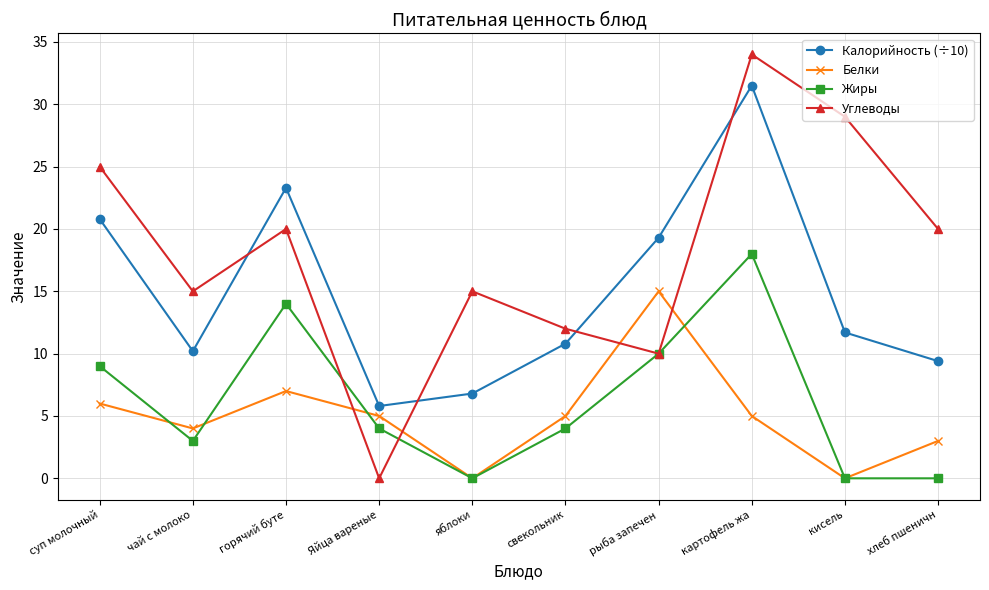

What are all the series names shown in the legend?

Калорийность (÷10), Белки, Жиры, Углеводы